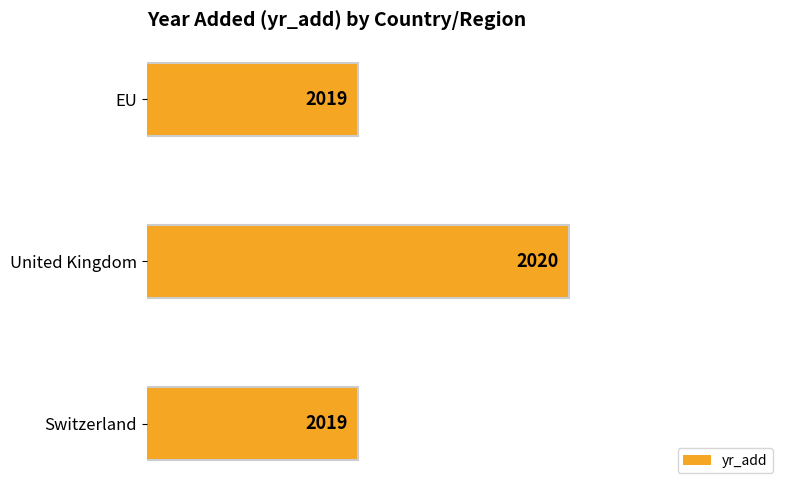

Does the chart contain any negative values?

No